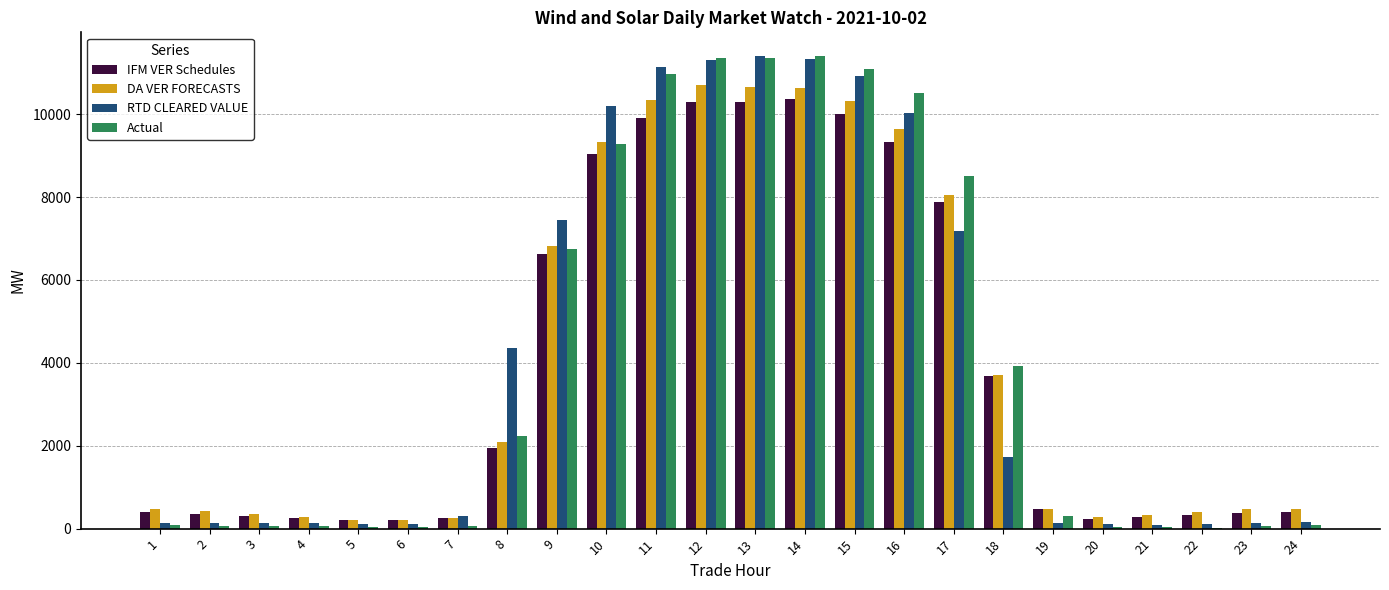

What is the maximum value shown in the chart?

11405.7